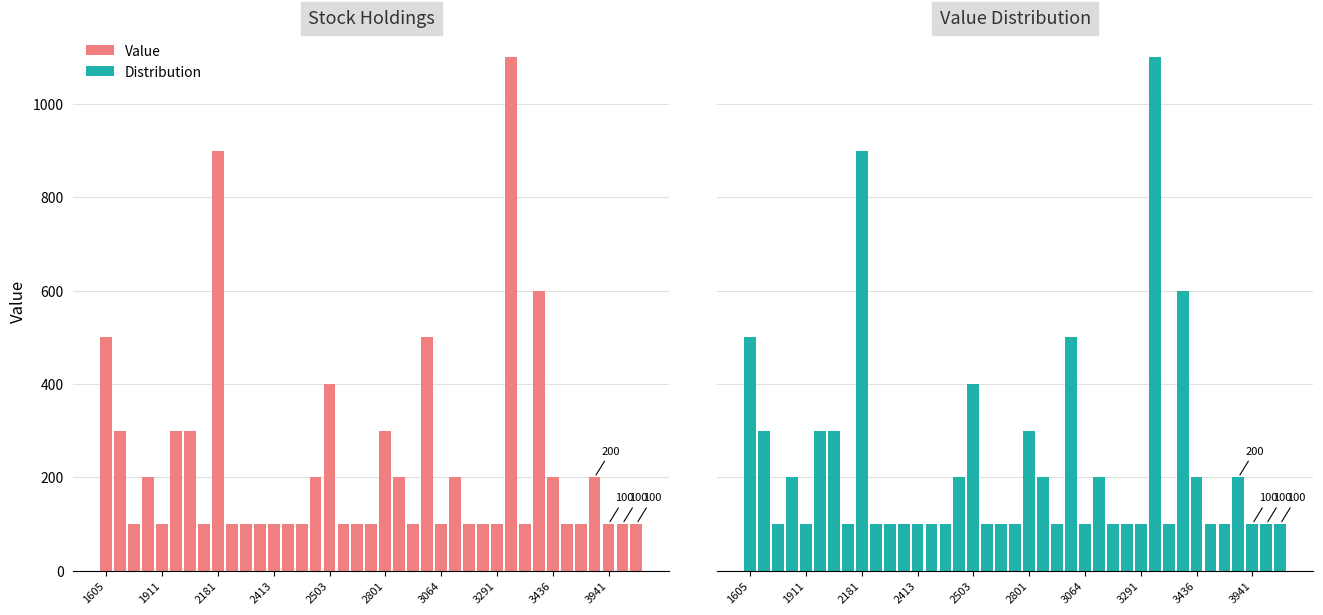

Reading left to right, what are all the values shown in this chart?

Value: 500	300	100	200	100	300	300	100	900	100	100	100	100	100	100	200	400	100	100	100	300	200	100	500	100	200	100	100	100	1100	100	600	200	100	100	200	100	100	100
Distribution: 500	300	100	200	100	300	300	100	900	100	100	100	100	100	100	200	400	100	100	100	300	200	100	500	100	200	100	100	100	1100	100	600	200	100	100	200	100	100	100